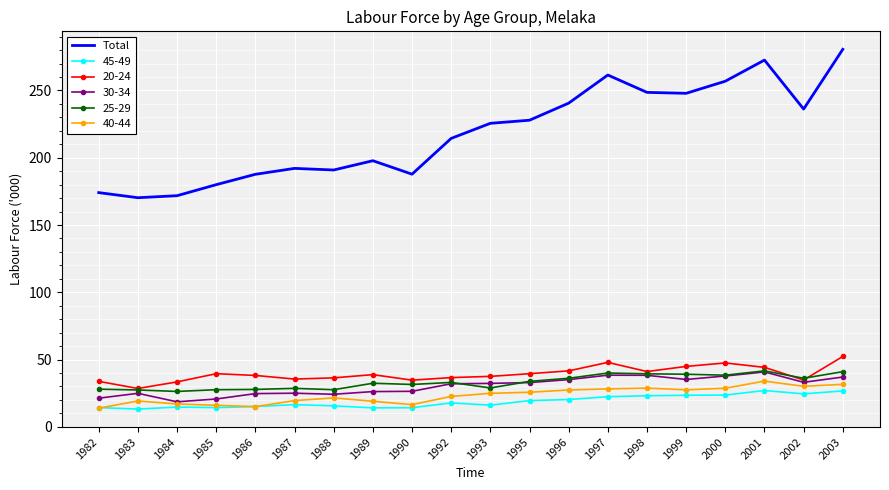

True or false: 45-49 has a value of 19.5 at 1995.

True